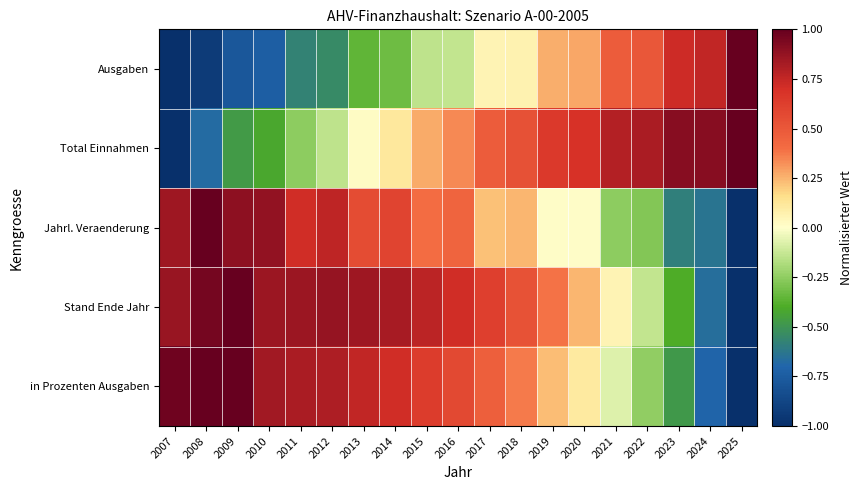

What is the spread (max minus min) of values at 2009?

1.8